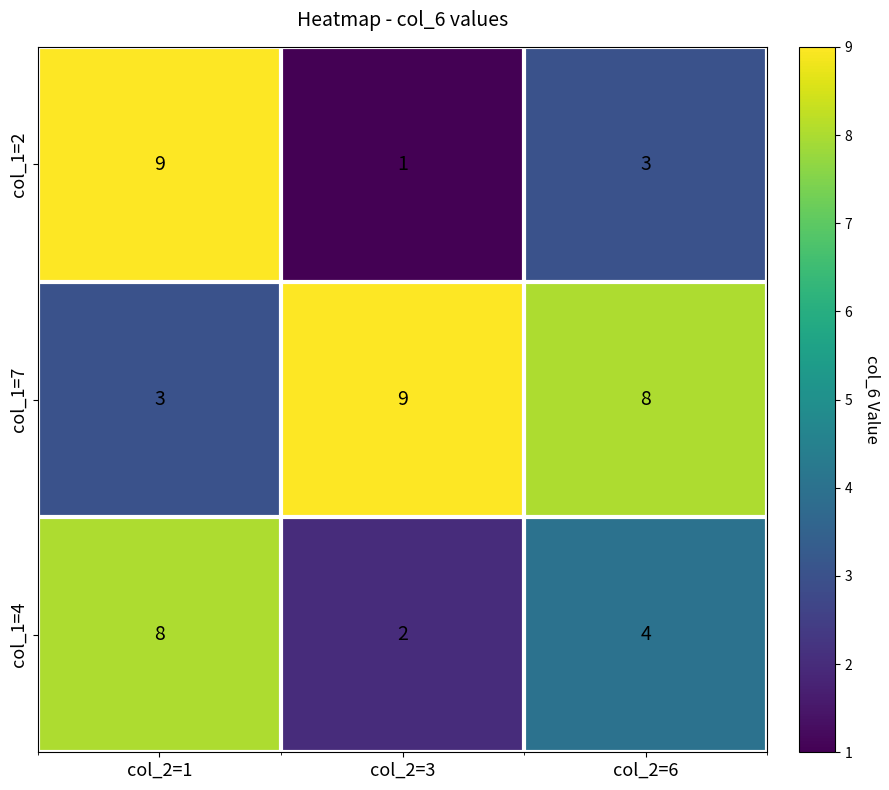

What is the difference between the col_1=2 values at col_2=1 and col_2=3?

8